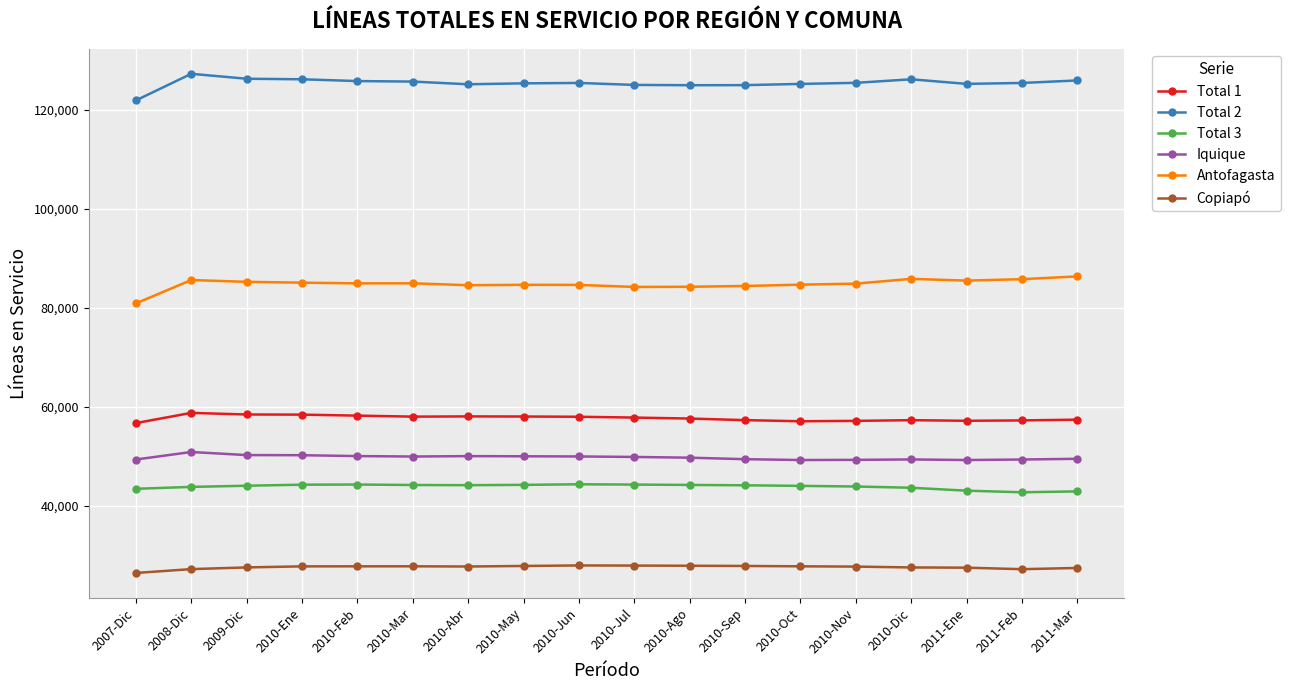

True or false: Iquique has more than 1 points higher than both neighbors.

True